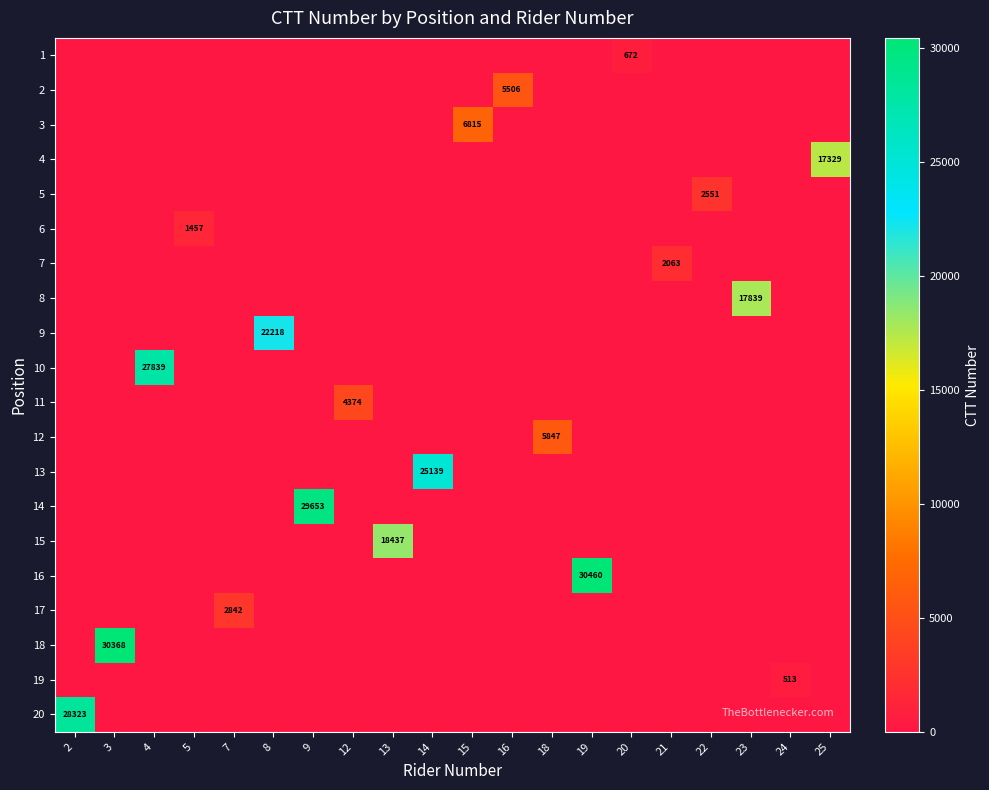

Between 3 and 7, which series saw the biggest shift?

18